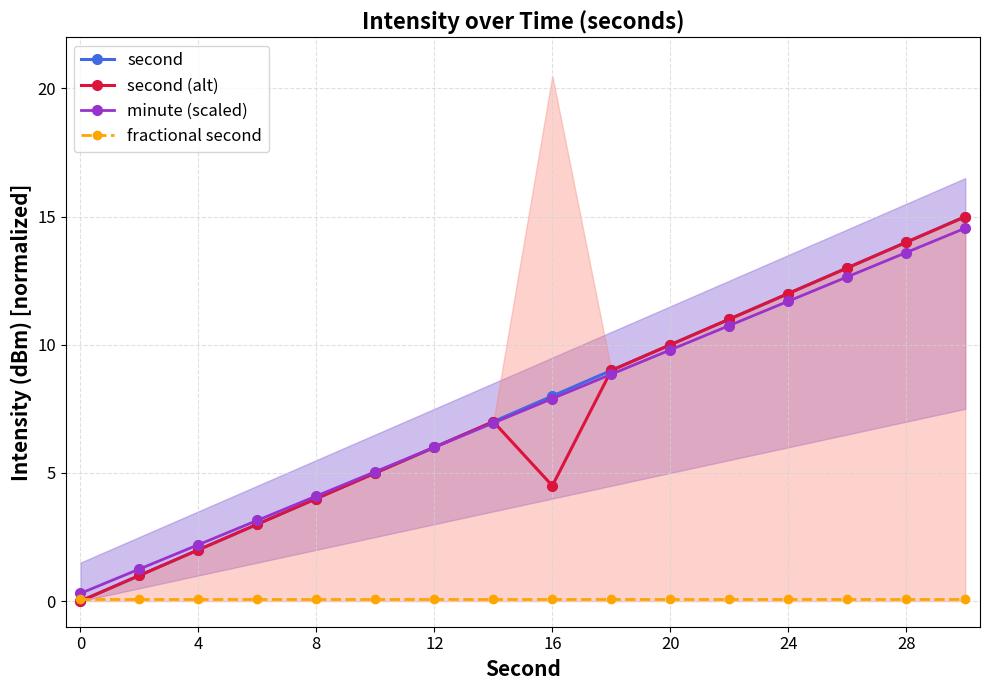

At how many categories does at least one series exceed 12?

3